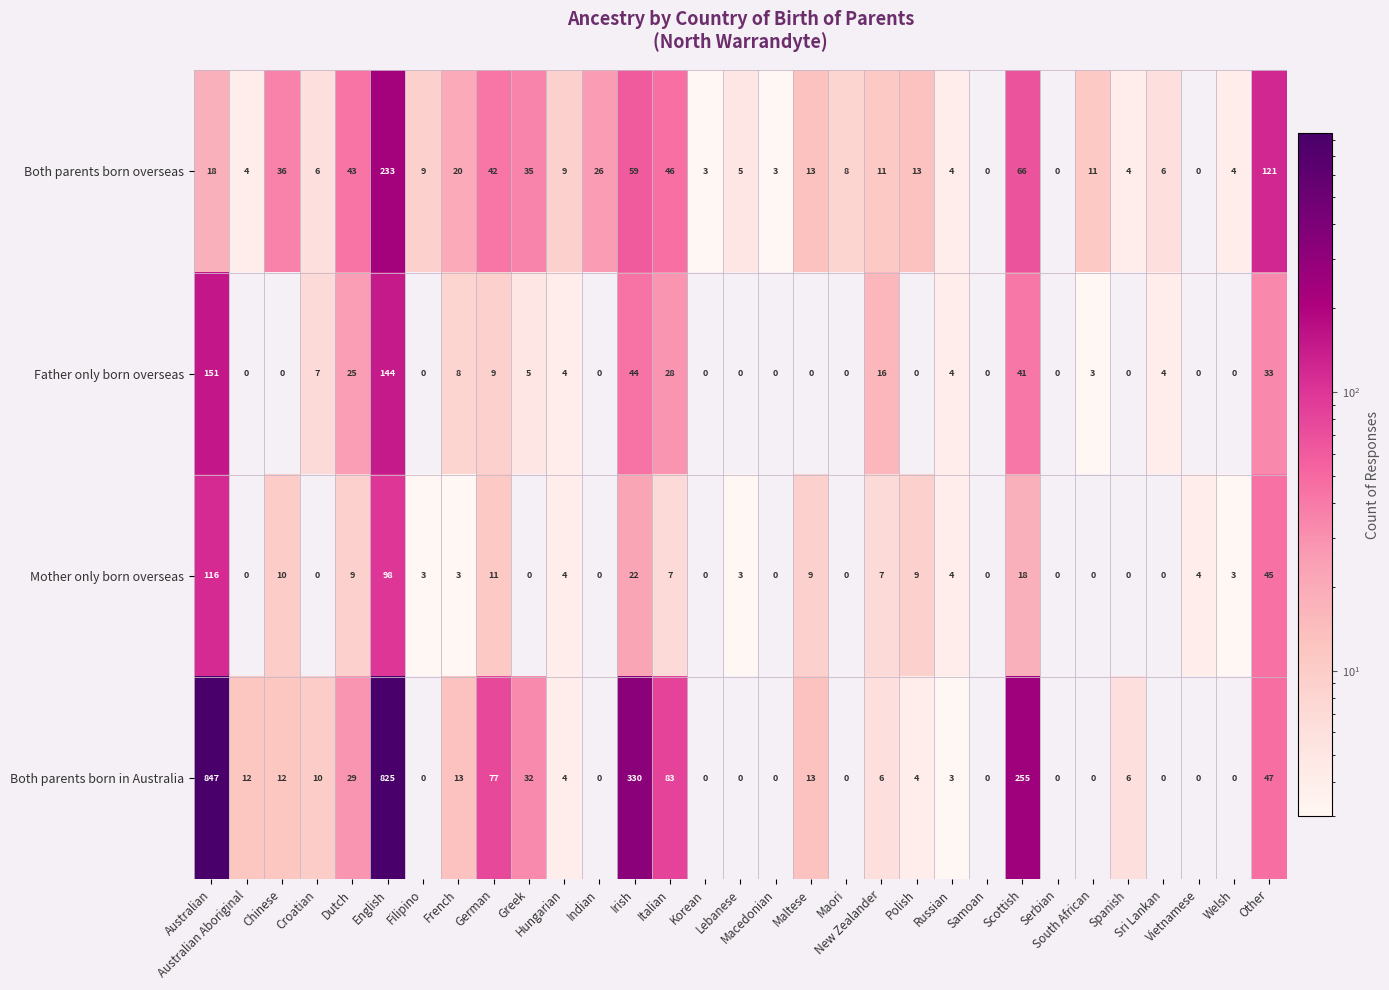

At how many categories does at least one series exceed 327?

3